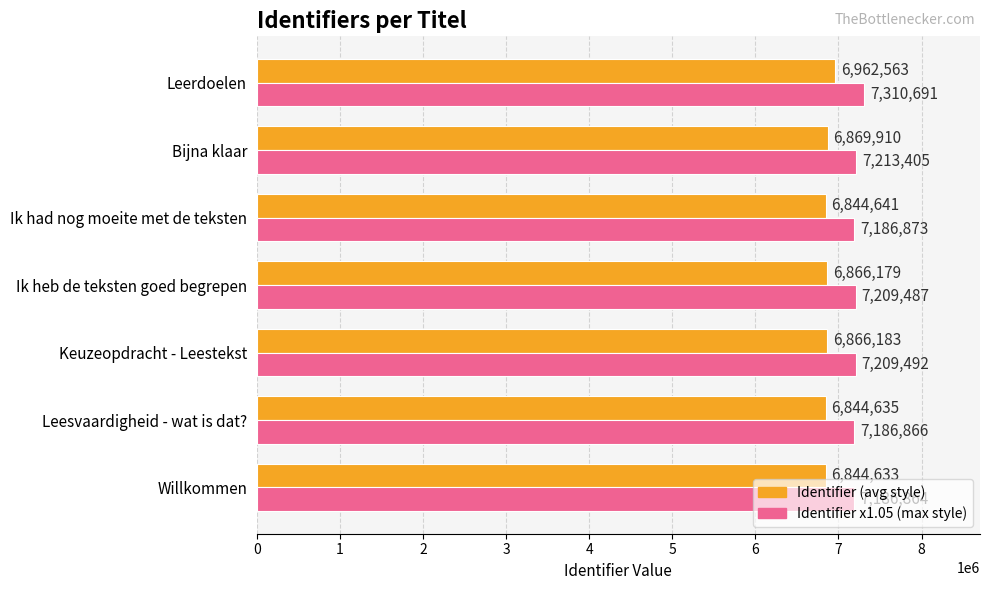

Between Willkommen and Leerdoelen, which series saw the biggest shift?

Identifier x1.05 (max style)